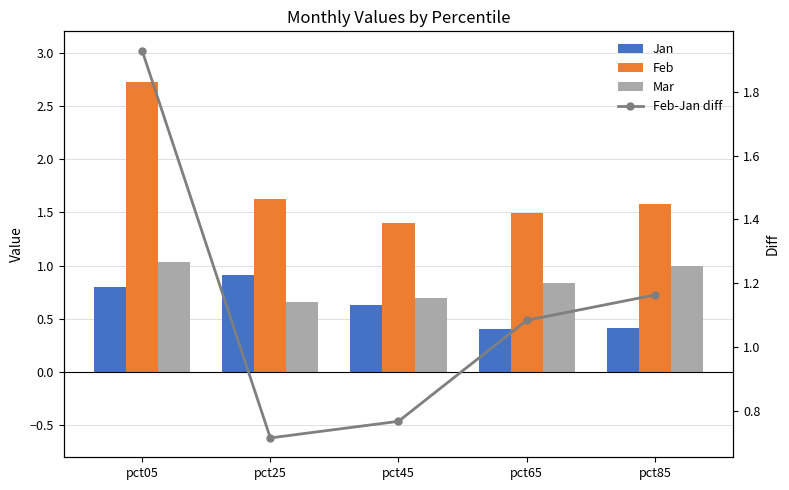

What is the difference between the highest and lowest values at pct85?

1.2